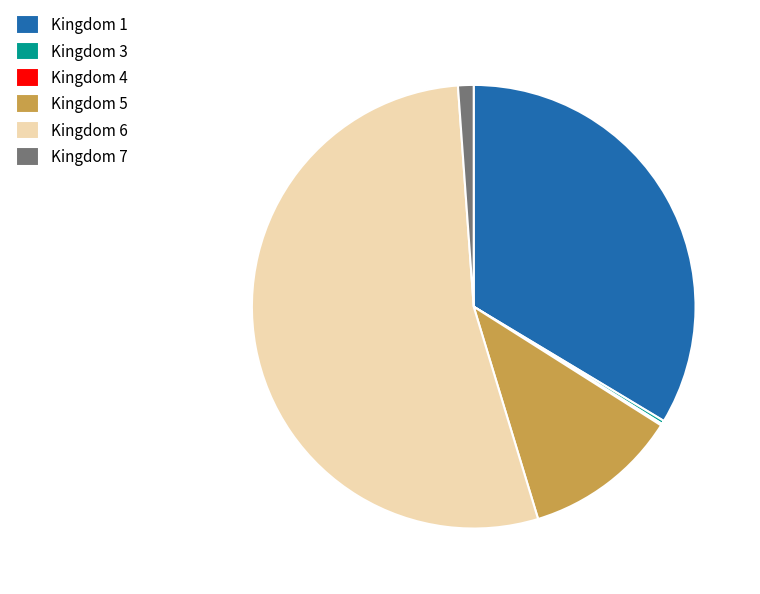

Combined, do Kingdom 5 and Kingdom 7 account for over 50%?

No